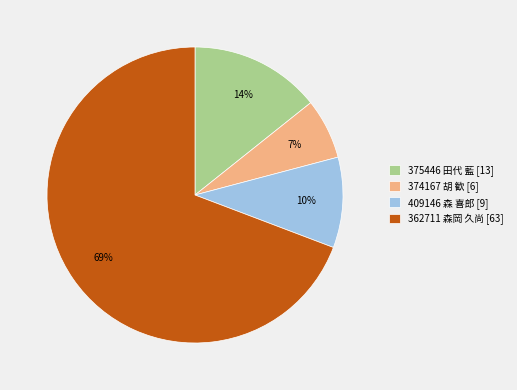

What is the majority slice?

362711 森岡 久尚